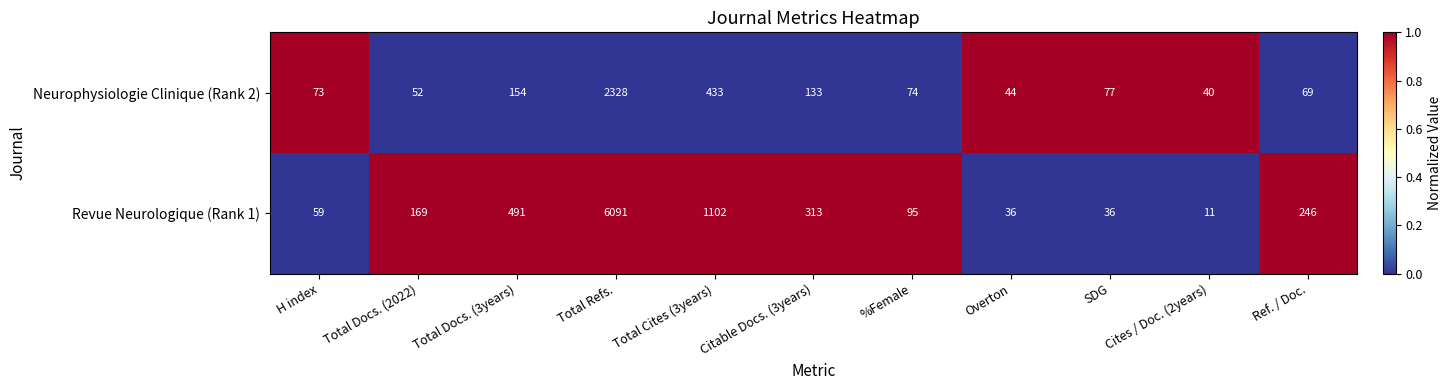

Rank the series at Ref. / Doc. from lowest to highest value.

Neurophysiologie Clinique (Rank 2), Revue Neurologique (Rank 1)